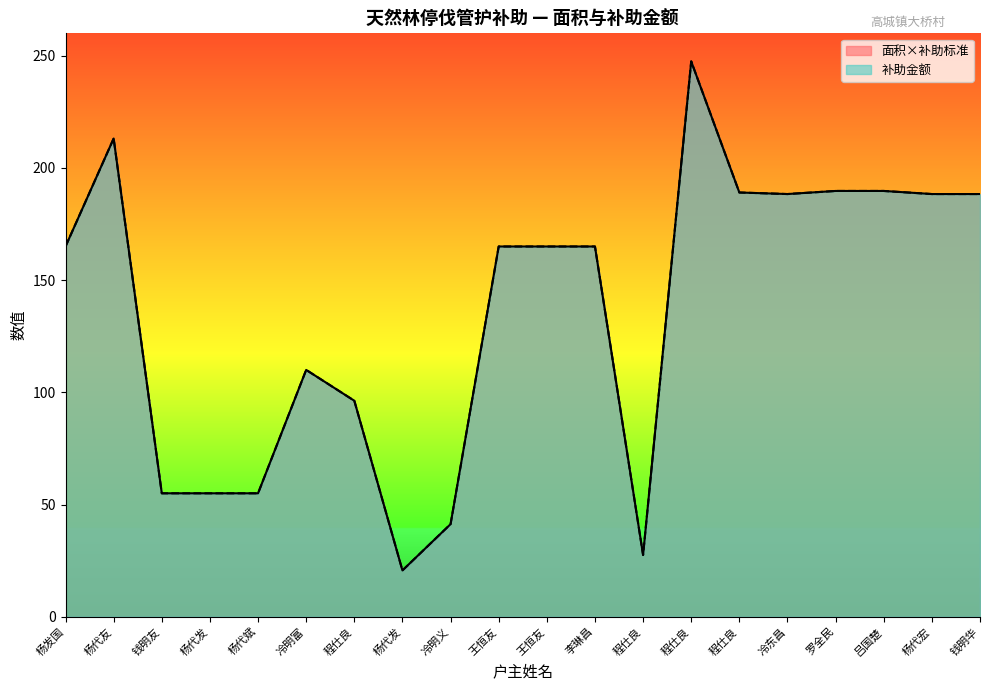

Rank the categories by 补助金额 value from highest to lowest.

程仕良, 杨代友, 罗全民, 吕国楚, 程仕良, 冷东昌, 杨代宏, 钱明华, 杨发国, 王恒友, 王恒友, 李琳昌, 冷明富, 程仕良, 钱明友, 杨代发, 杨代斌, 冷明义, 程仕良, 杨代发